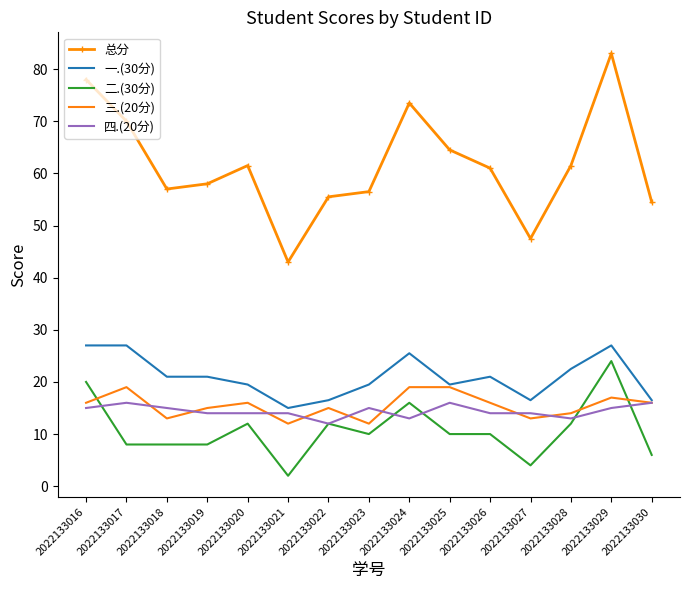

Which series changed the most between 2022133017 and 2022133026?

总分